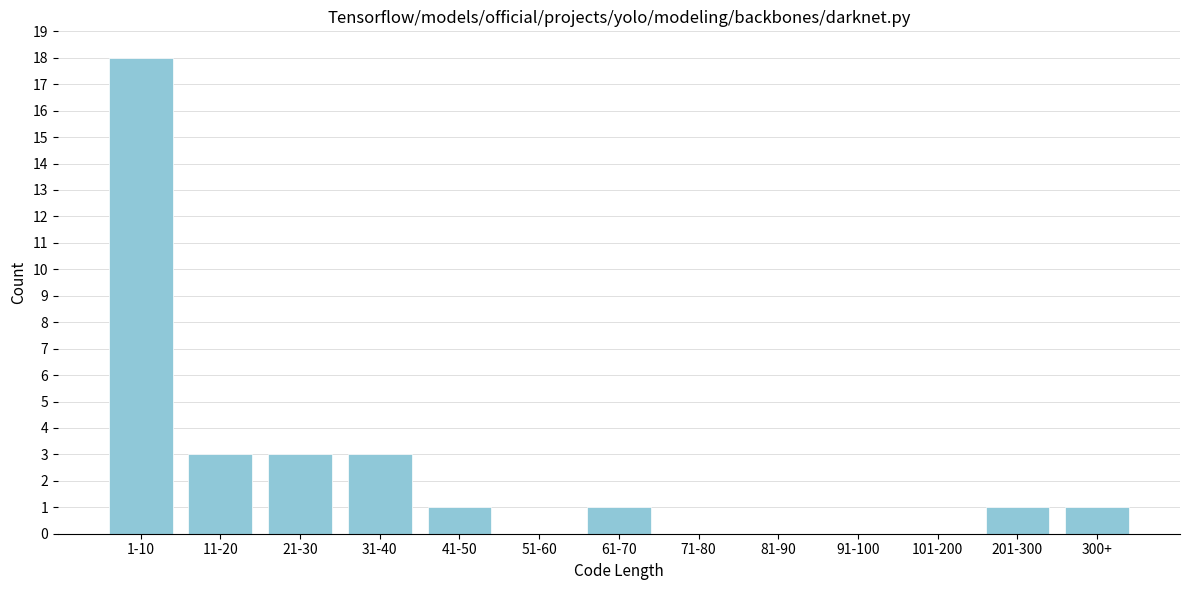

Reading left to right, what are all the values shown in this chart?

1-10=18	11-20=3	21-30=3	31-40=3	41-50=1	51-60=0	61-70=1	71-80=0	81-90=0	91-100=0	101-200=0	201-300=1	300+=1